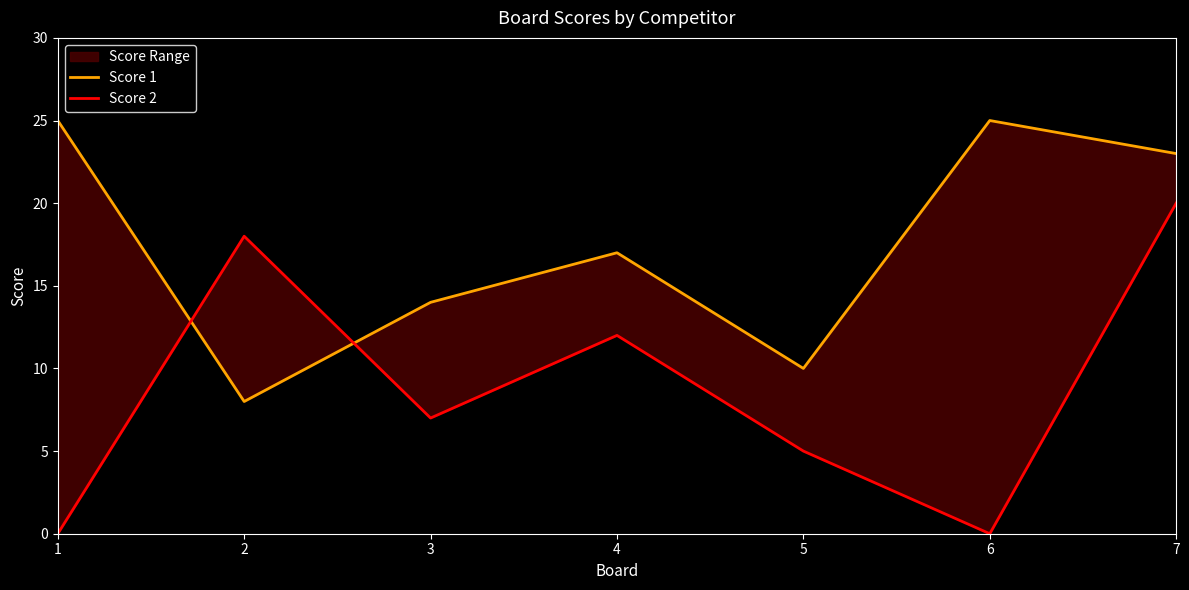

Count the number of categories in the chart.

7